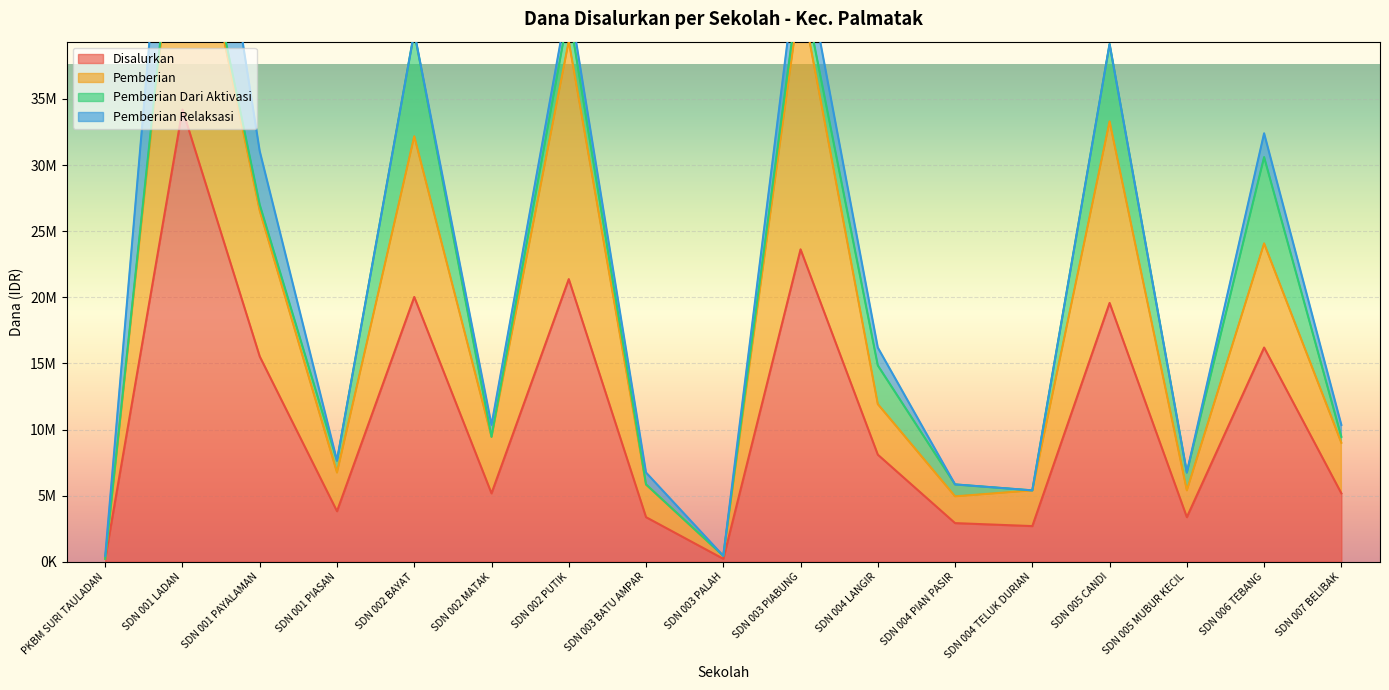

At which category is the sum across all series the highest?

SDN 001 LADAN